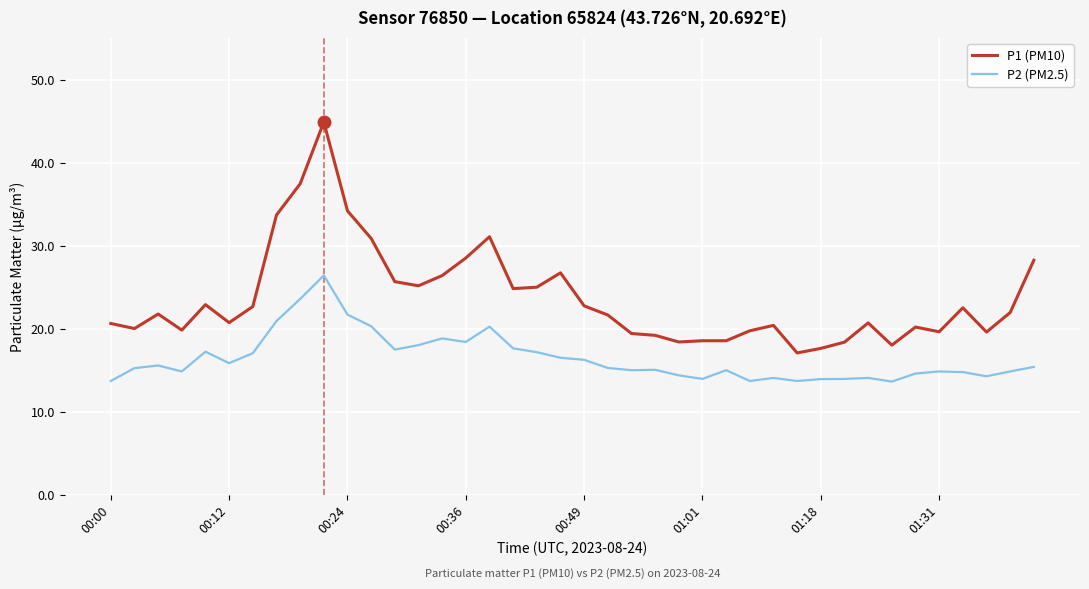

What is the difference between the maximum and minimum values in the P1 (PM10) series?

27.8